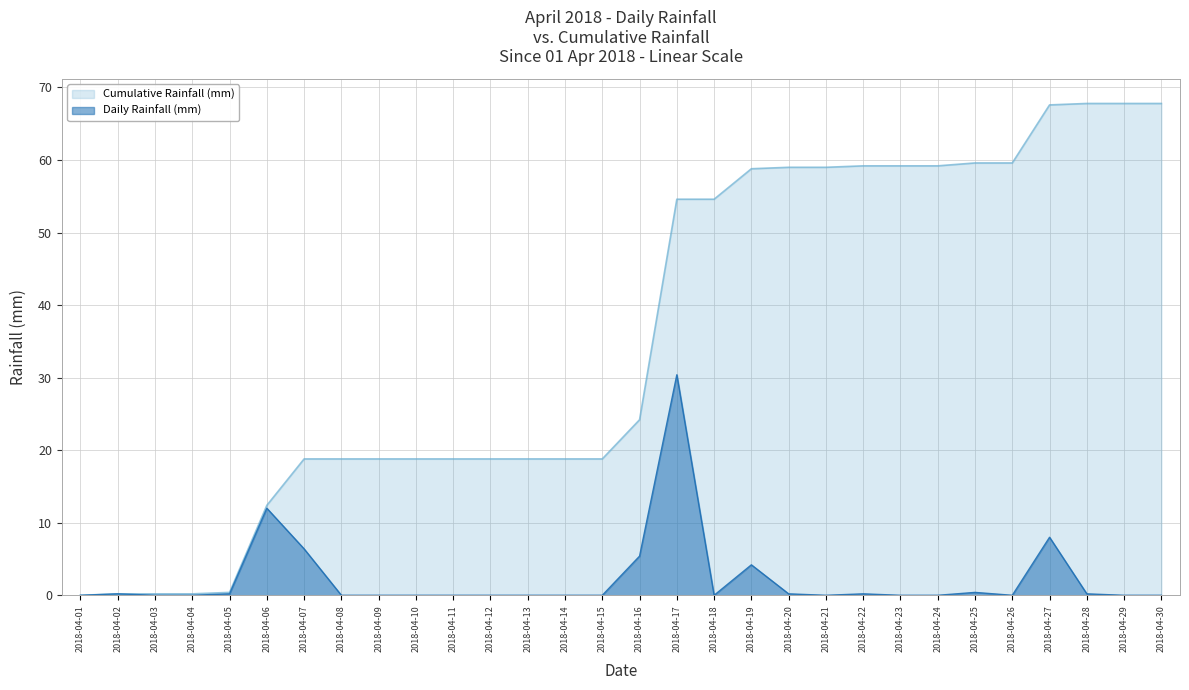

At which label is the value closest to 15?

2018-04-06